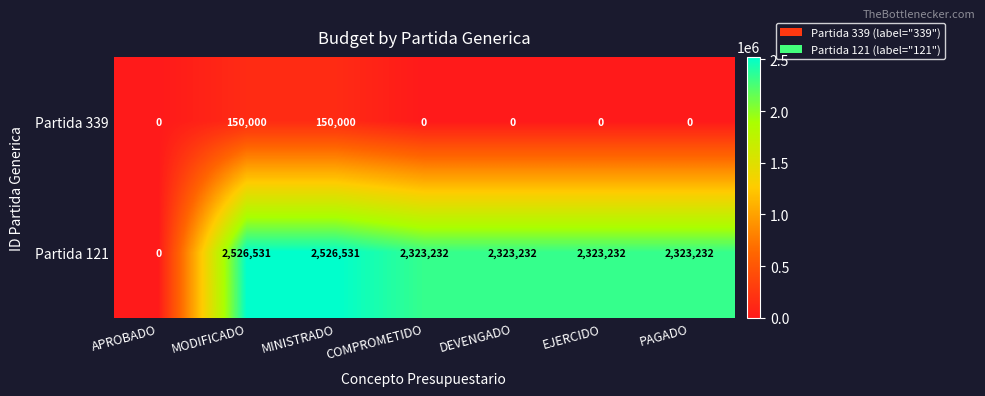

List the series in order of their peak value, lowest first.

Partida 339, Partida 121